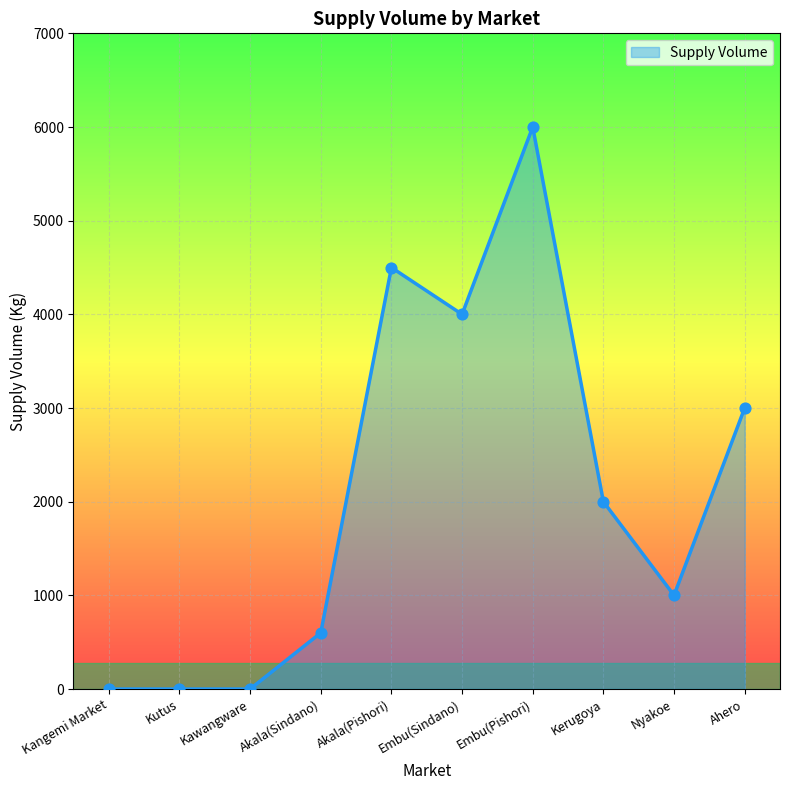

What is the change in value from Embu(Sindano) to Kerugoya?

-2000